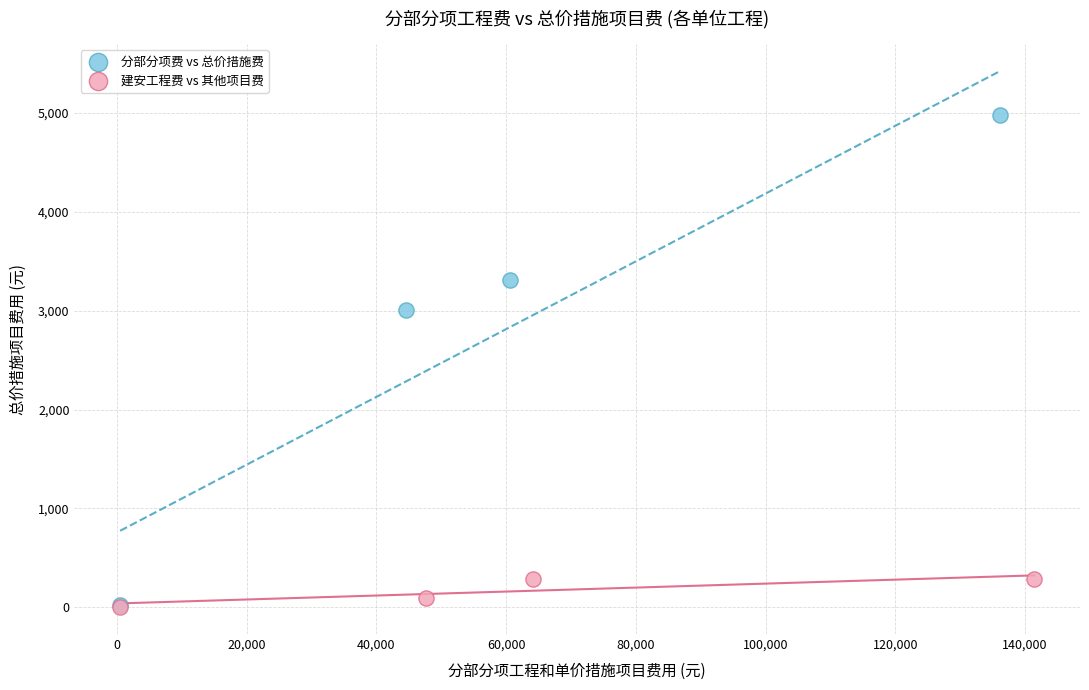

Which series reaches the maximum Y coordinate?

分部分项费 vs 总价措施费